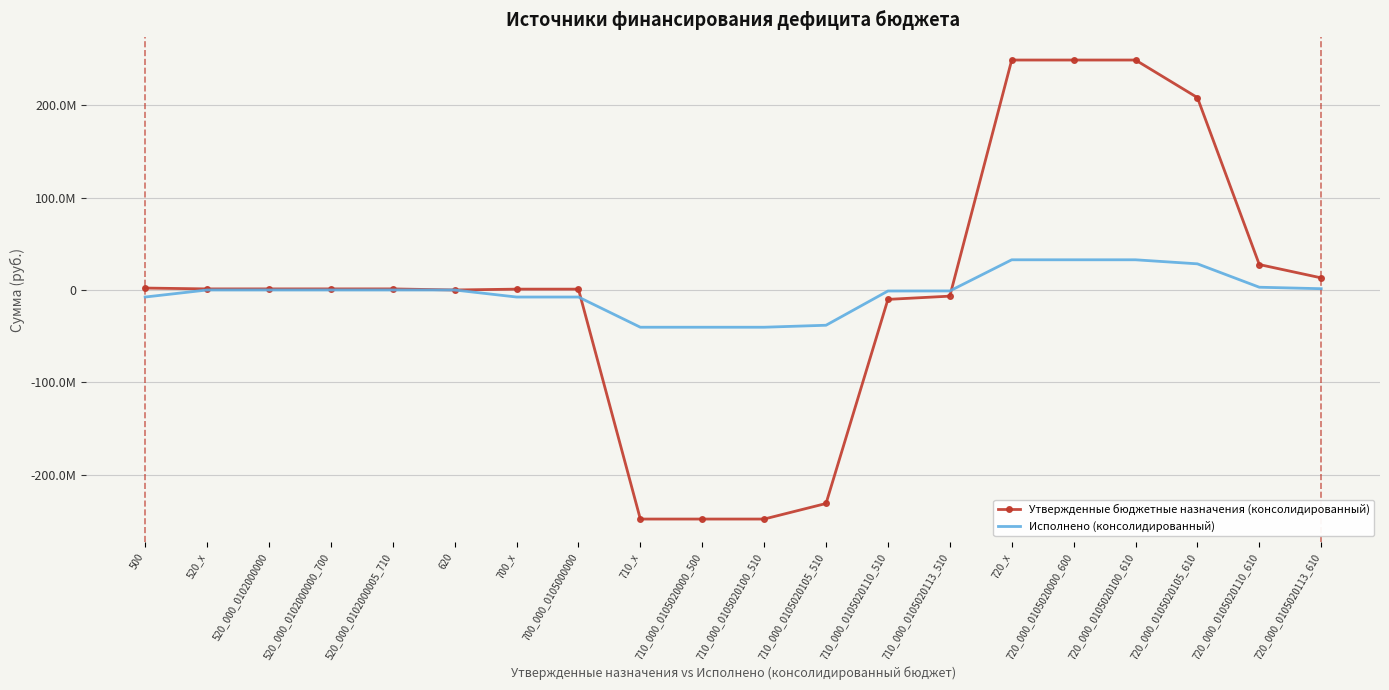

What are all the series names shown in the legend?

Утвержденные бюджетные назначения (консолидированный), Исполнено (консолидированный)